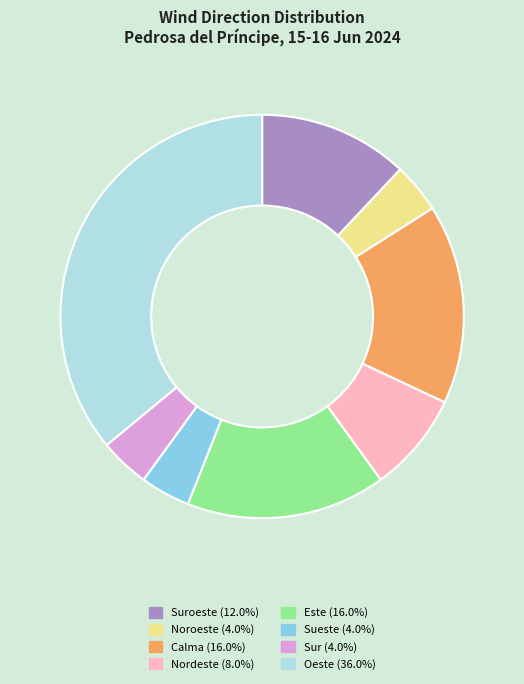

Is there any slice that represents more than half of the pie?

No